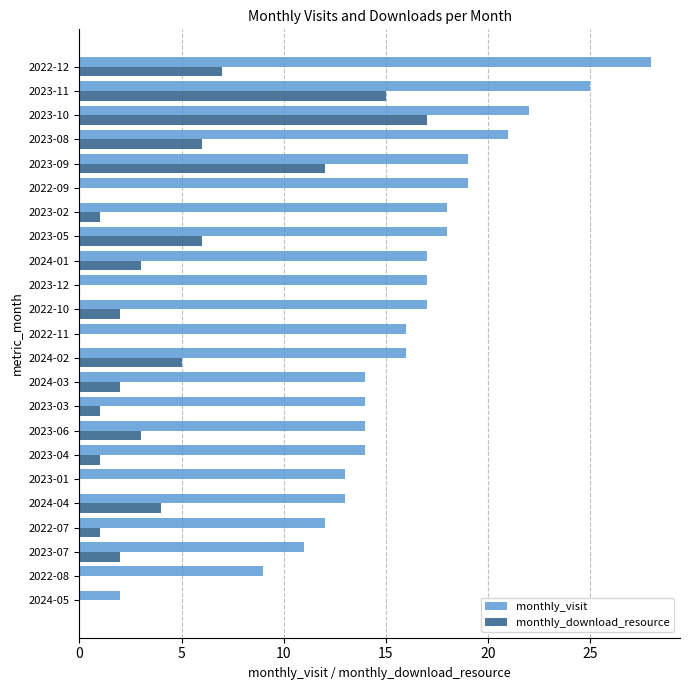

Which series has the widest spread of values?

monthly_visit